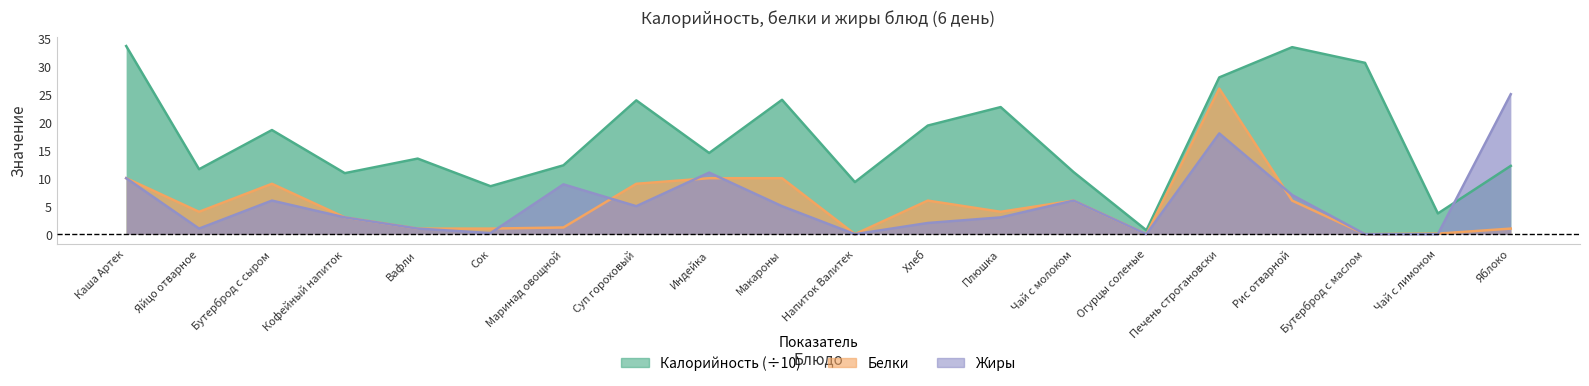

What is the label of the 13th point from the left?

Плюшка